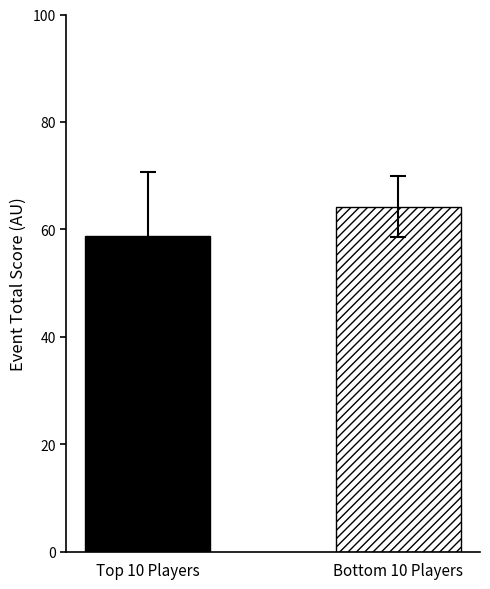

What is the smallest value displayed?

58.8